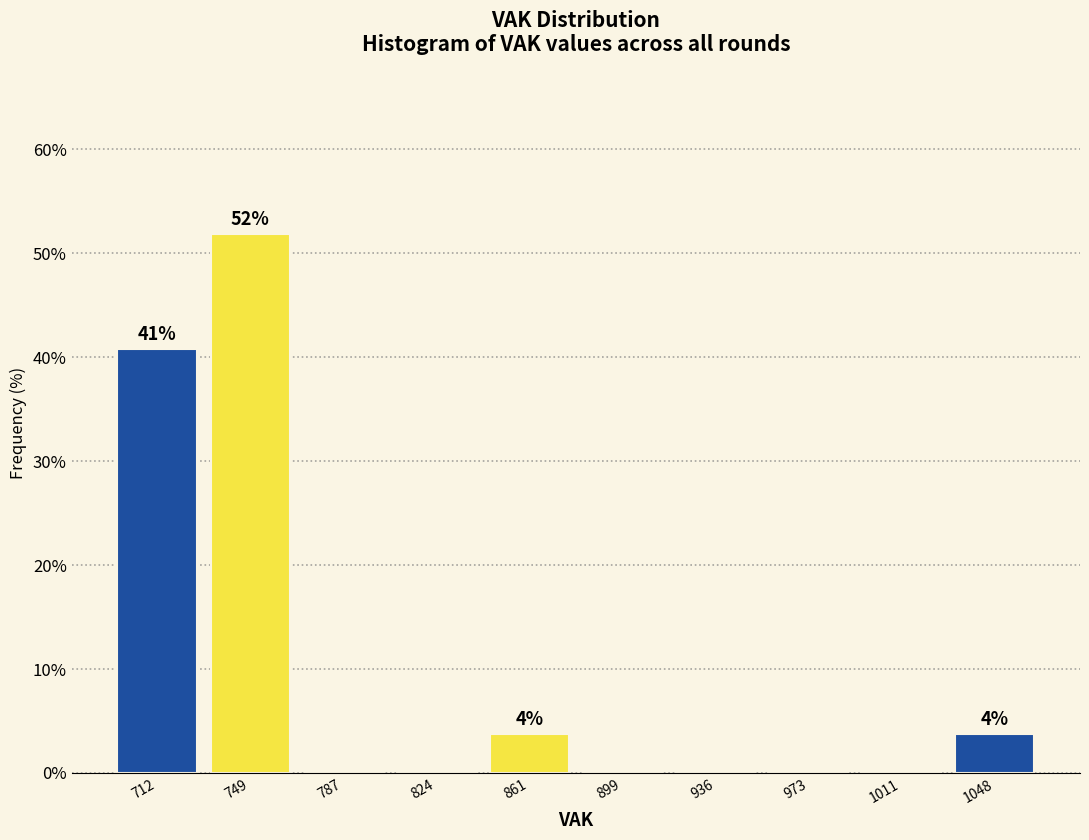

Over which range of the x-axis is the bar tallest?

730 to 770